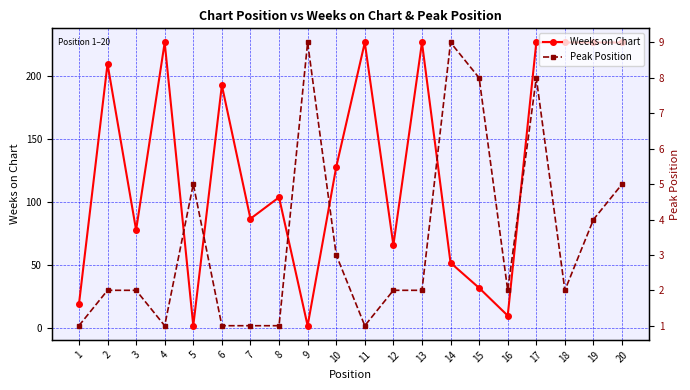

What is the difference between the highest and lowest values at 8?

103